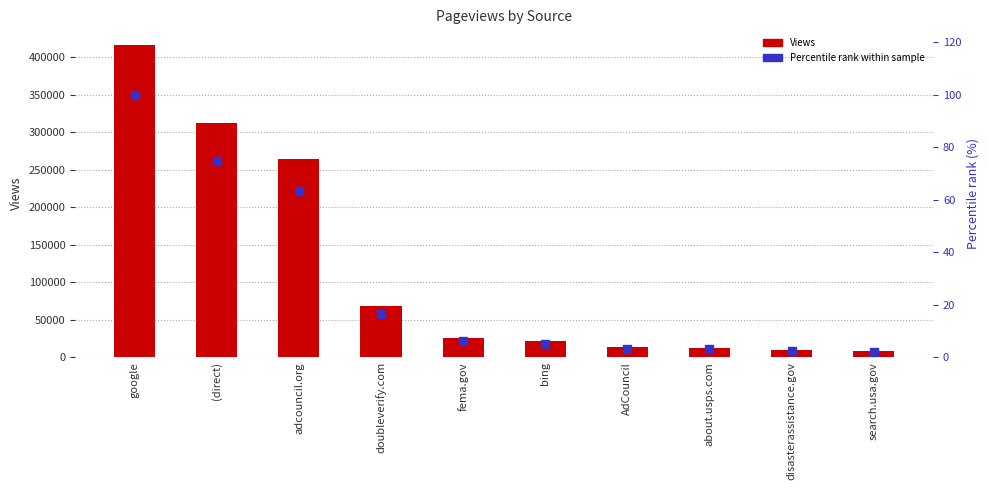

How many values in the Views series are below 25929?

5